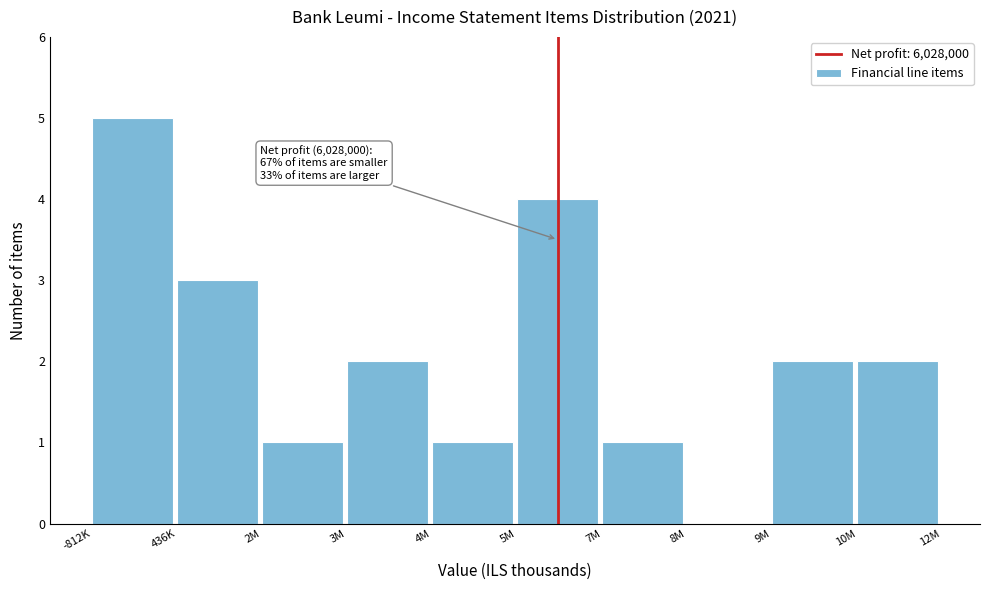

Reading right to left, extract all data points from this chart.

10M=2	9M=2	8M=0	7M=1	5M=4	4M=1	3M=2	2M=1	436K=3	-812K=5